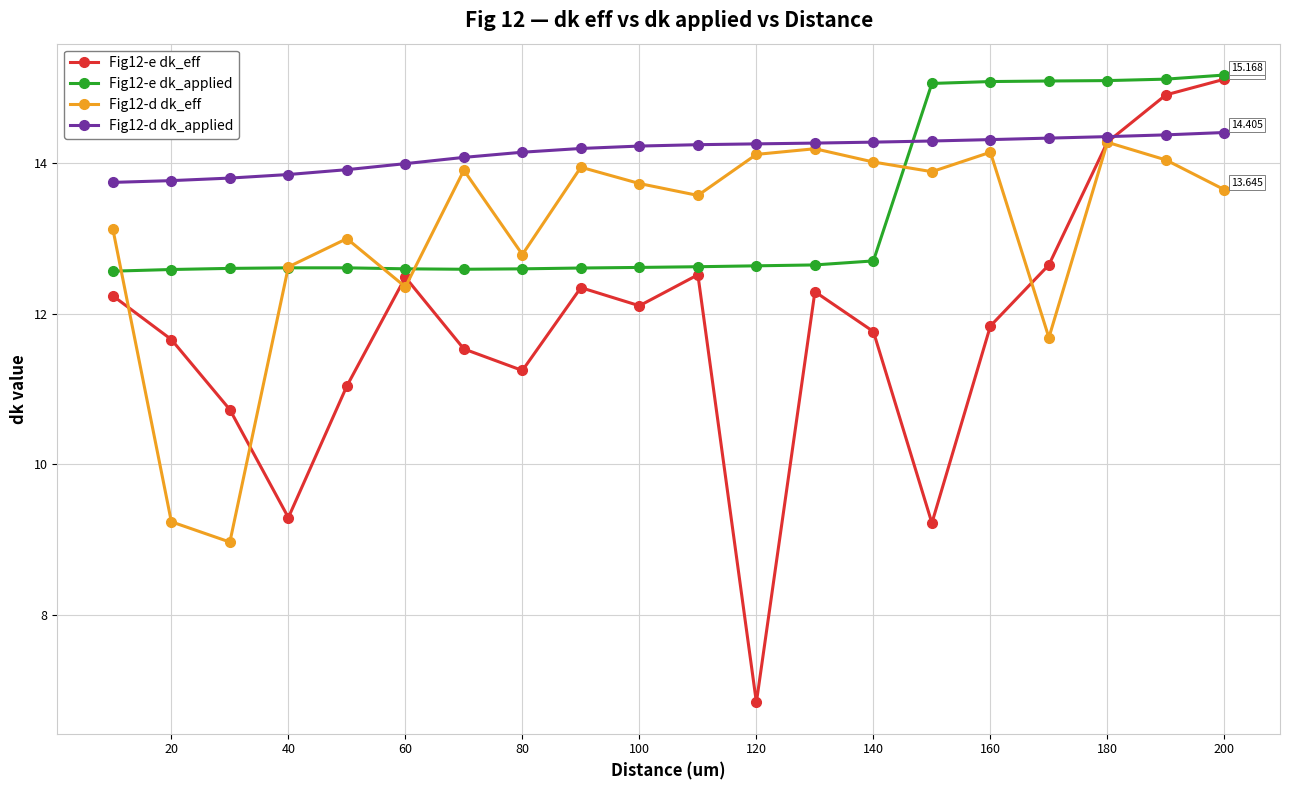

True or false: Fig12-d dk_eff has more than 1 interior local peaks.

True